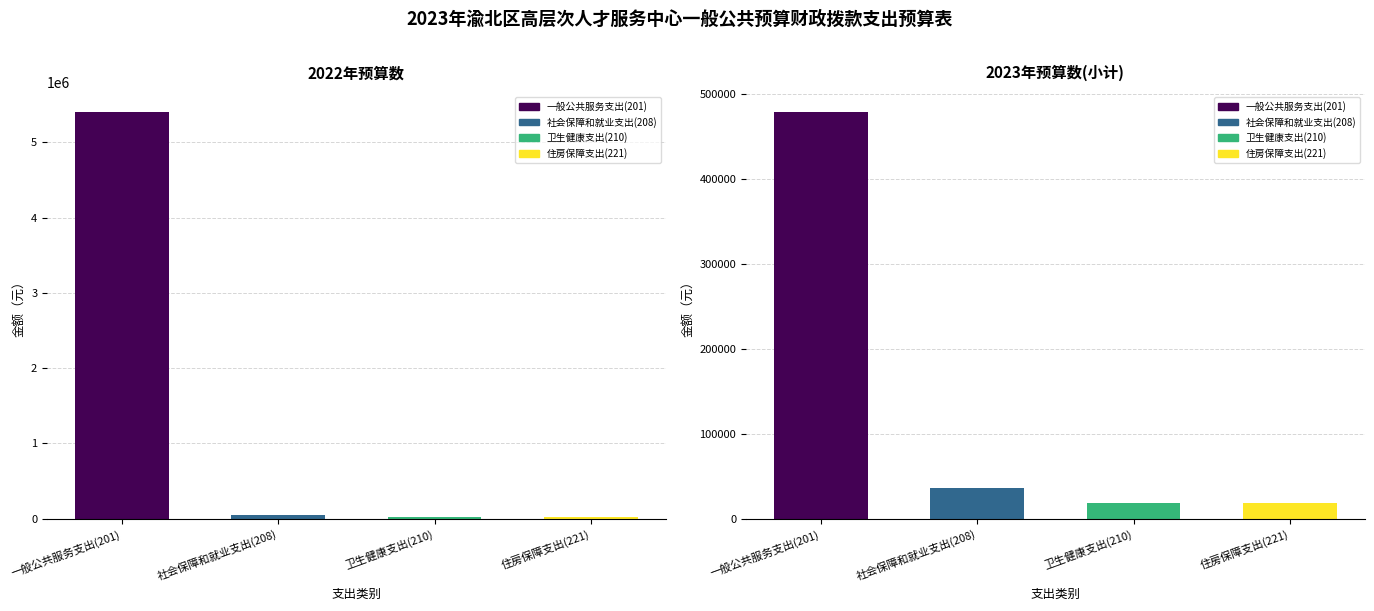

Where does the 2022年预算数 series first go above 51768?

一般公共服务支出(201)